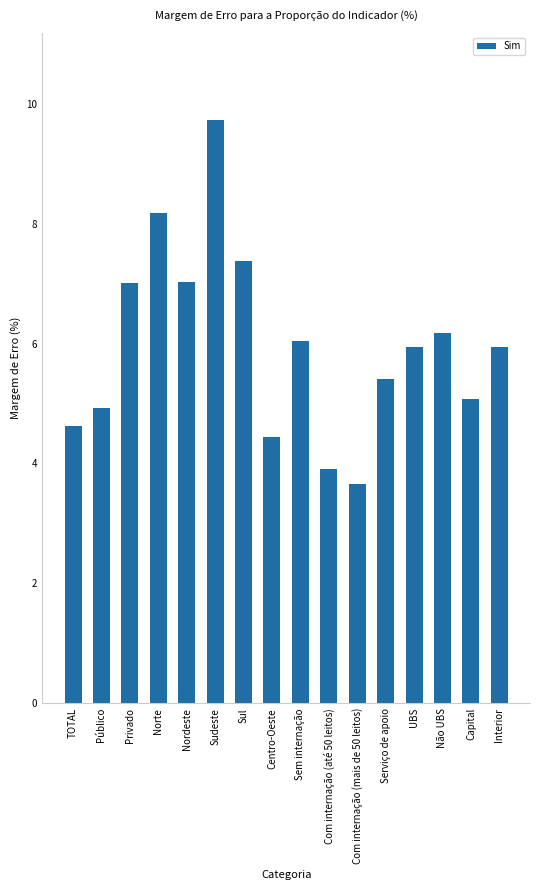

What position from the left is Serviço de apoio?

12